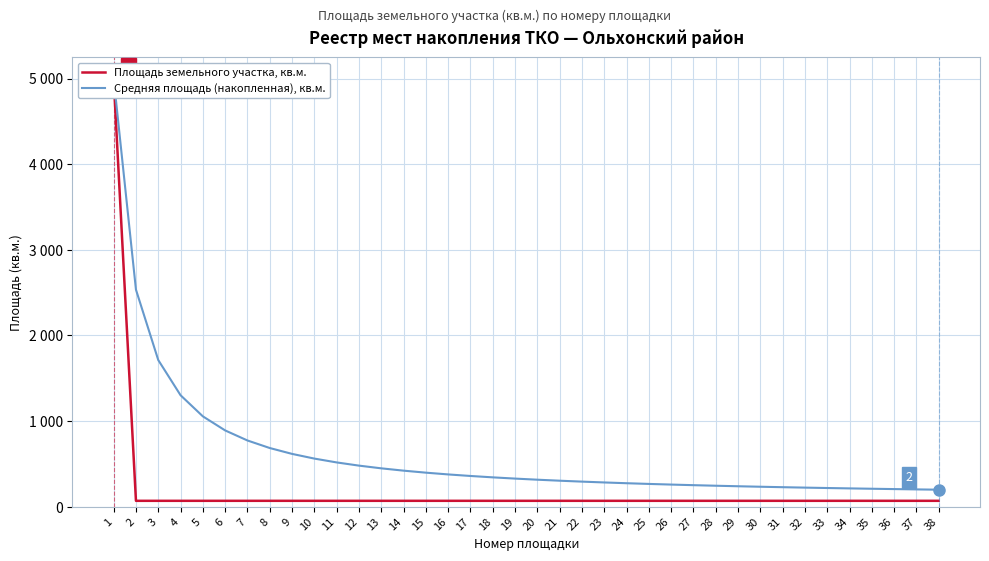

At which category is the sum across all series the highest?

1